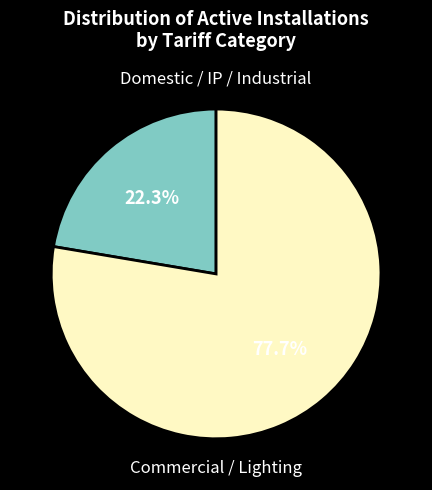

Is there a majority slice in this chart?

Yes